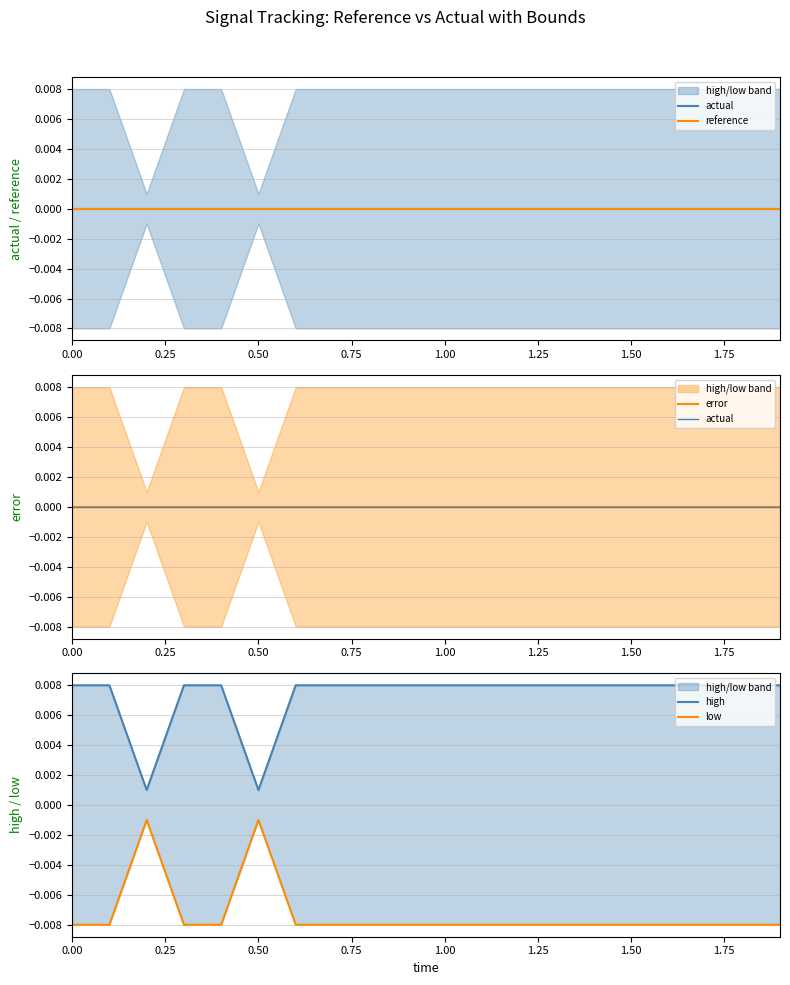

Does the chart have visible grid lines?

Yes